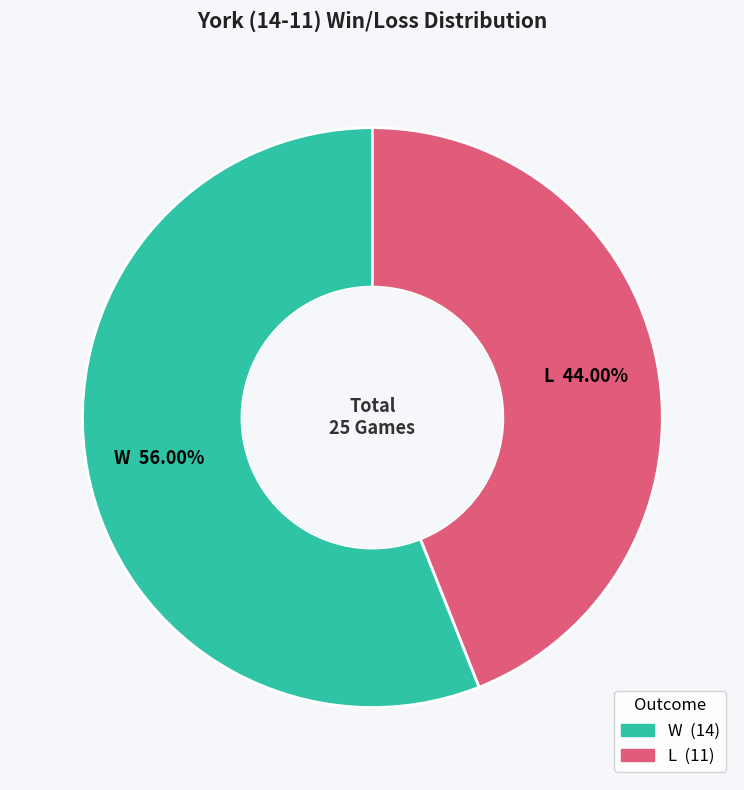

What portion of the pie excludes W?

44.0%